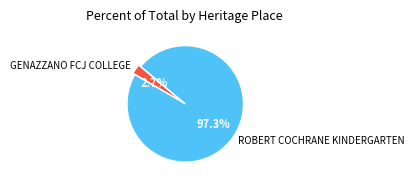

Between GENAZZANO FCJ COLLEGE and ROBERT COCHRANE KINDERGARTEN, which is larger?

ROBERT COCHRANE KINDERGARTEN